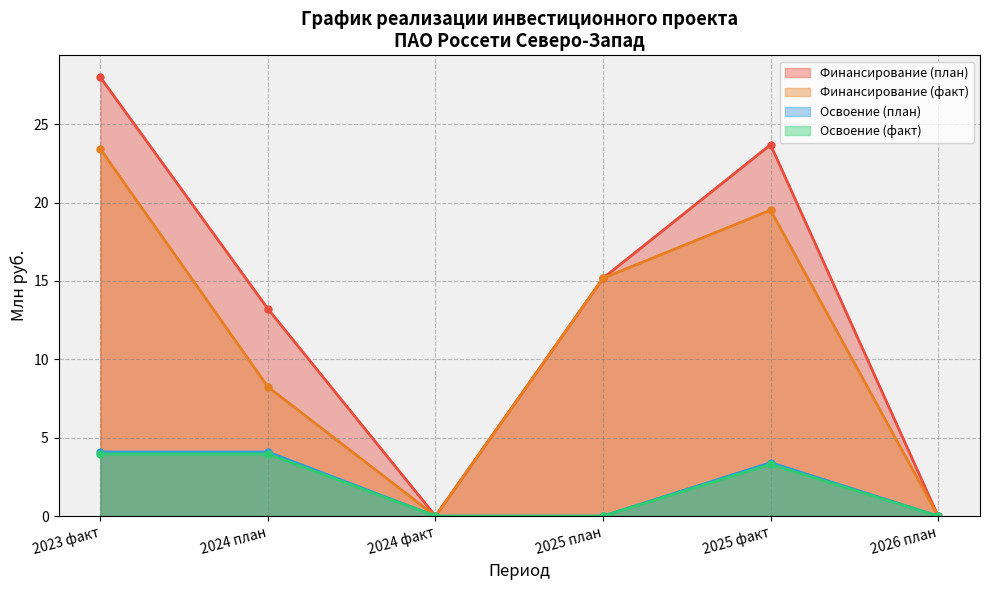

What is the average value of the Освоение (план) series?

1.9